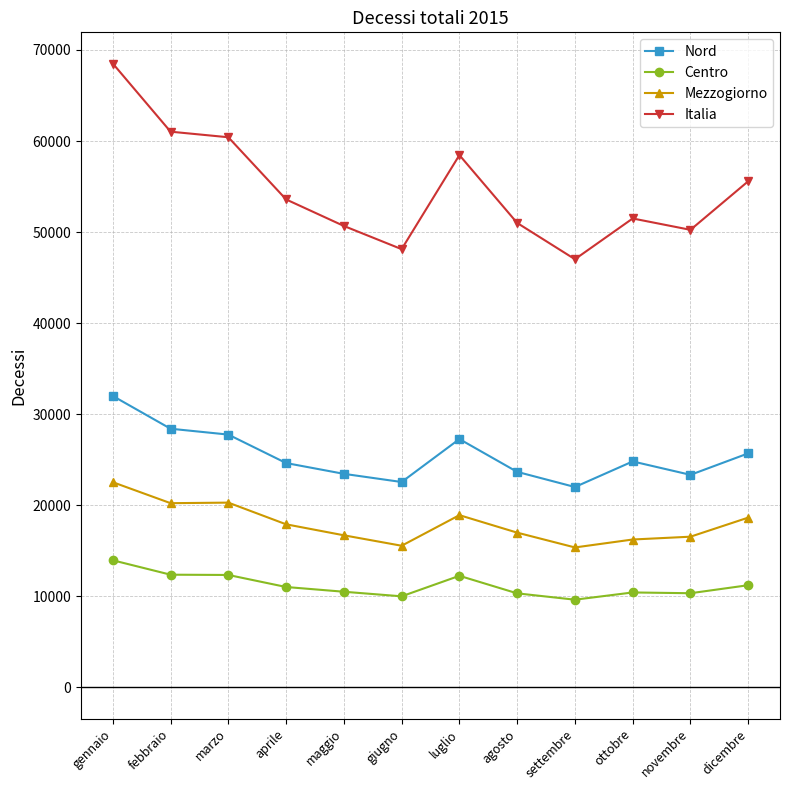

What is the difference between the maximum and minimum values in the Italia series?

21490